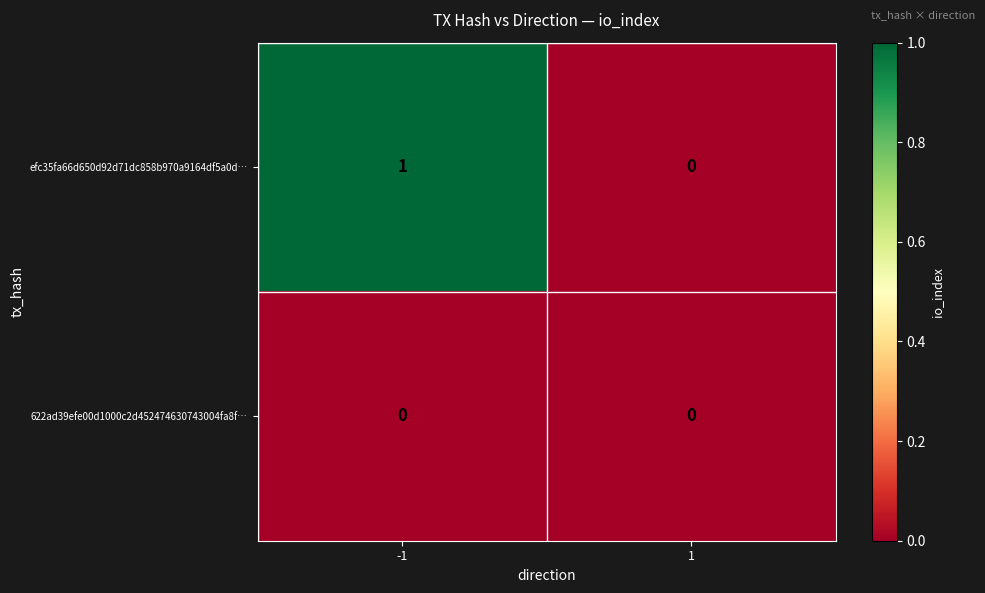

List the series in order of their overall mean, highest first.

efc35fa66d650d92d71dc858b970a9164df5a0d…, 622ad39efe00d1000c2d452474630743004fa8f…